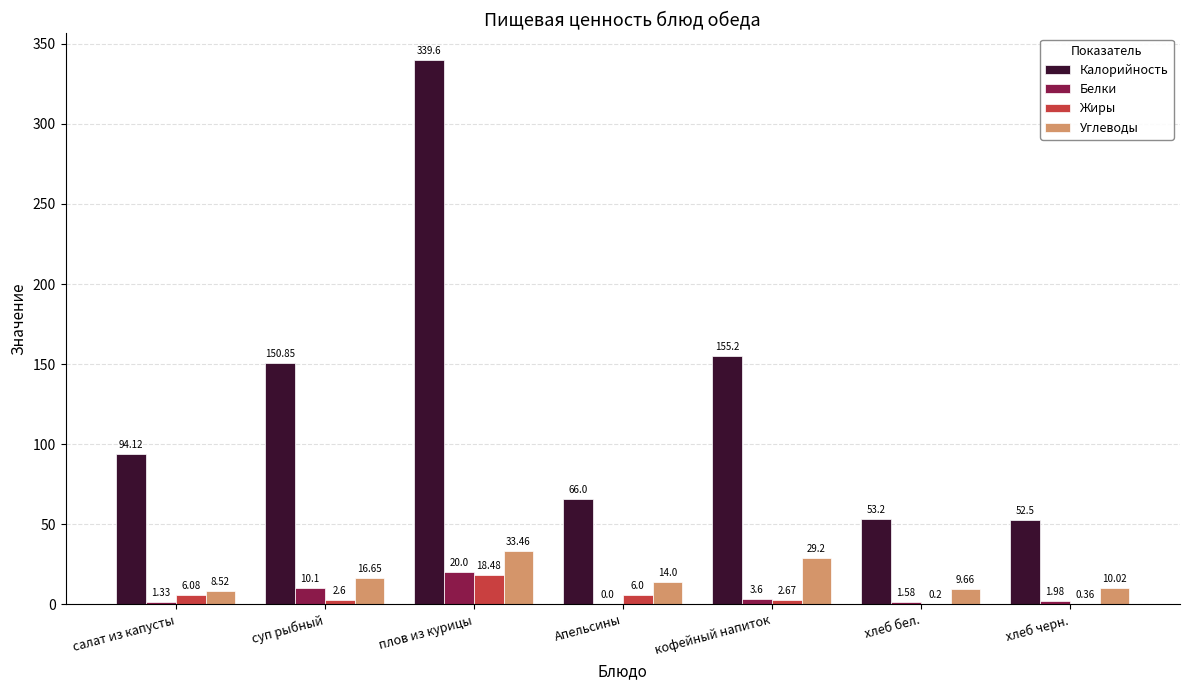

The value of Калорийность at Апельсины is 113.8. True or false?

False